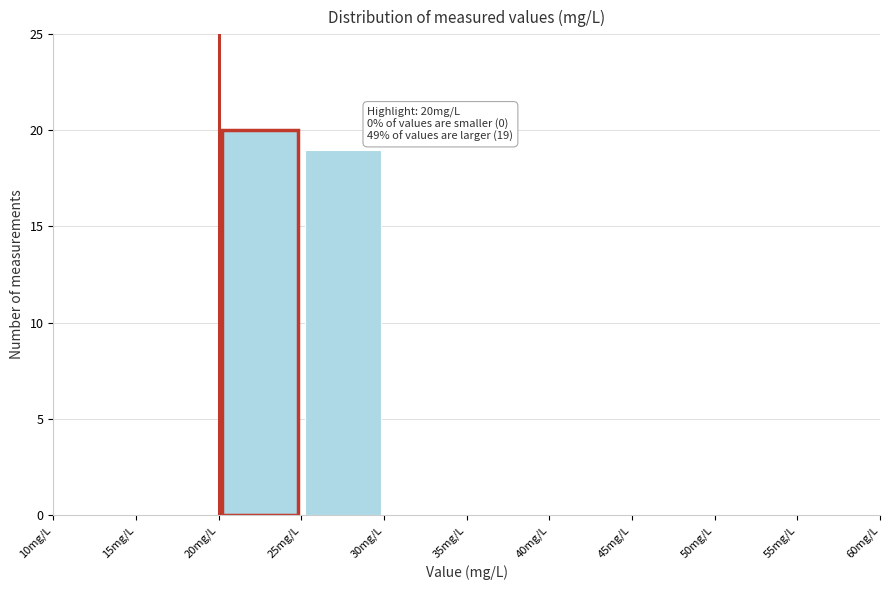

Over which range of the x-axis is the bar tallest?

20 to 25